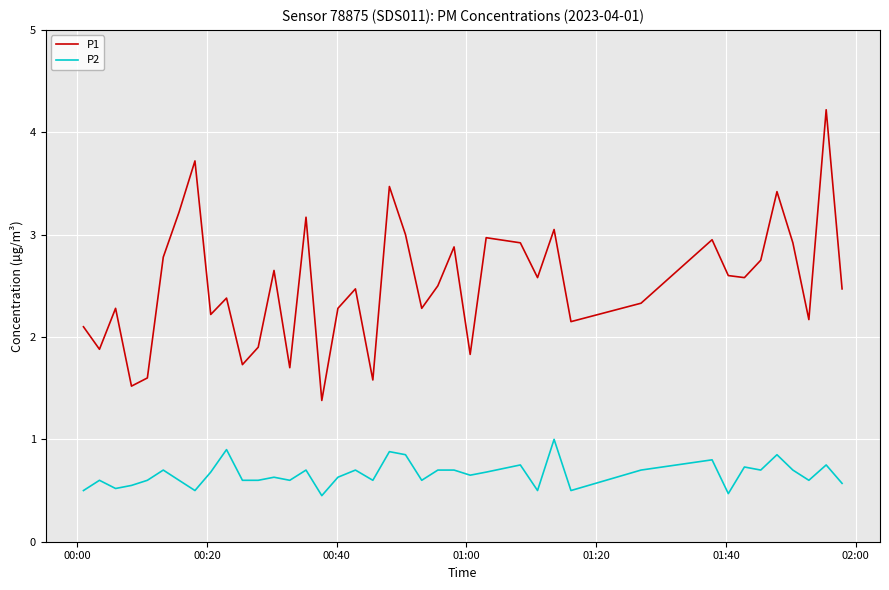

Count the number of categories in the chart.

40